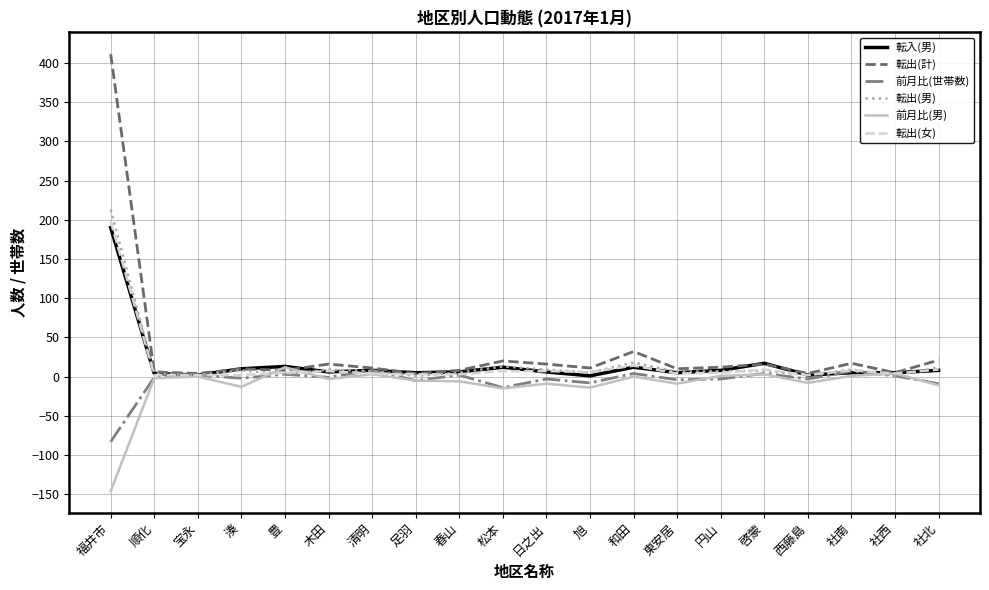

At which category does the chart reach its minimum across all series?

福井市